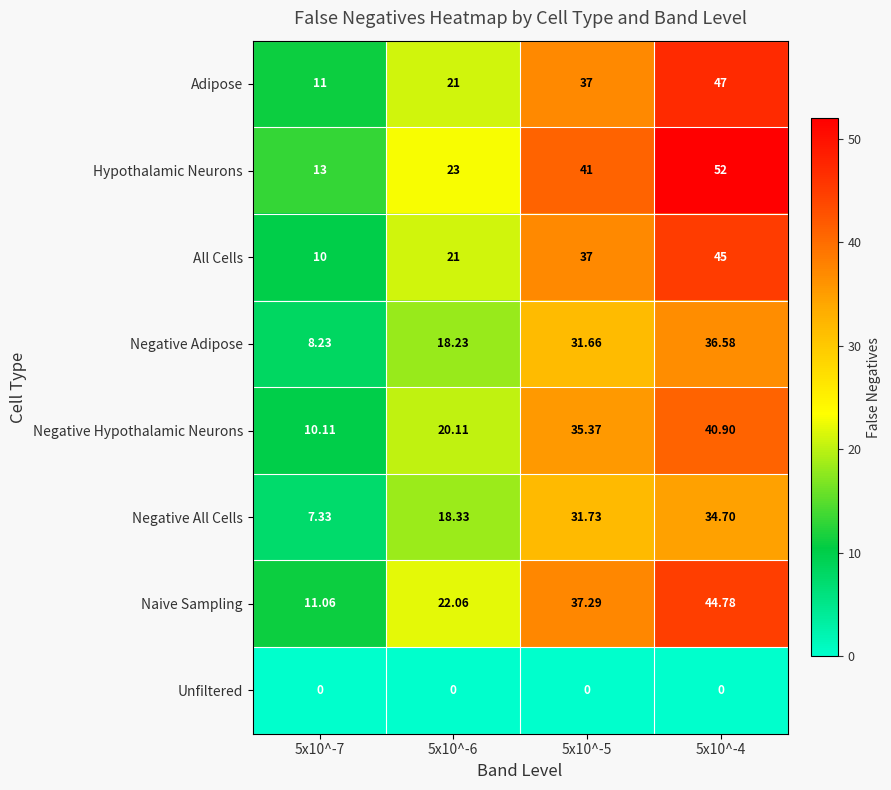

Is the value of Negative All Cells at 5x10^-4 greater than the value of Negative Hypothalamic Neurons at 5x10^-4?

No